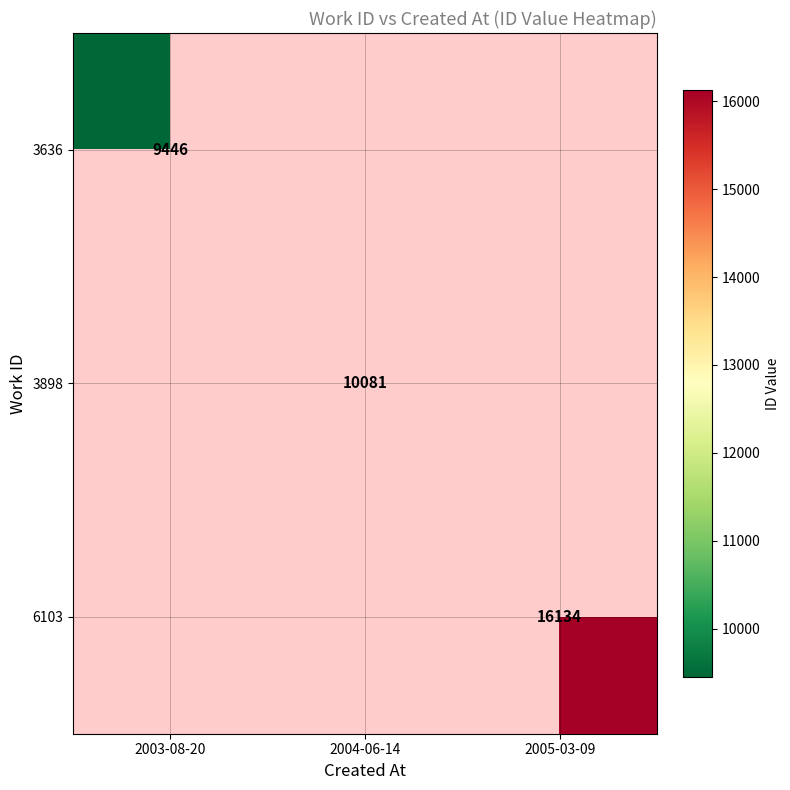

The value of 6103 at 2005-03-09 is 24589. True or false?

False